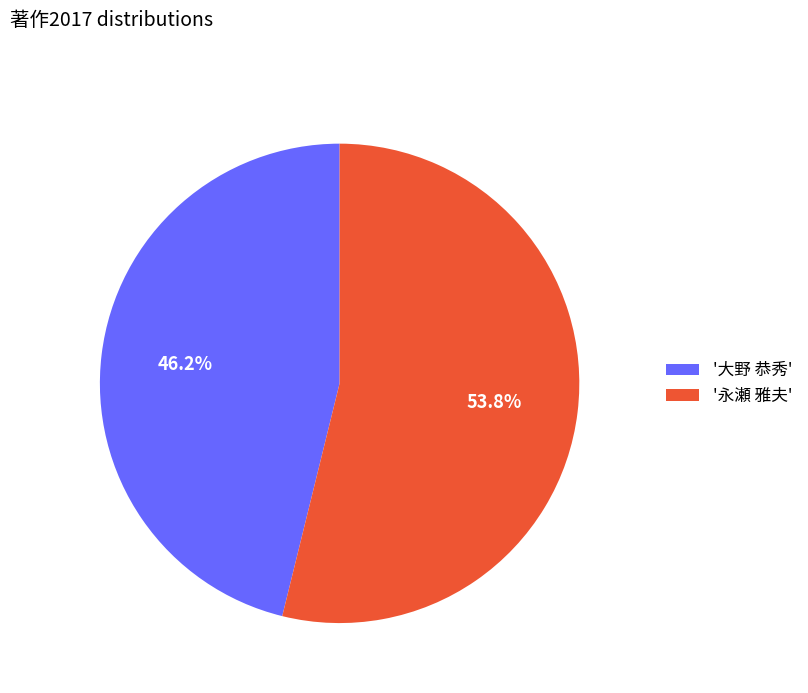

What is the ratio of the value at '大野 恭秀' to the value at '永瀬 雅夫'?

0.9